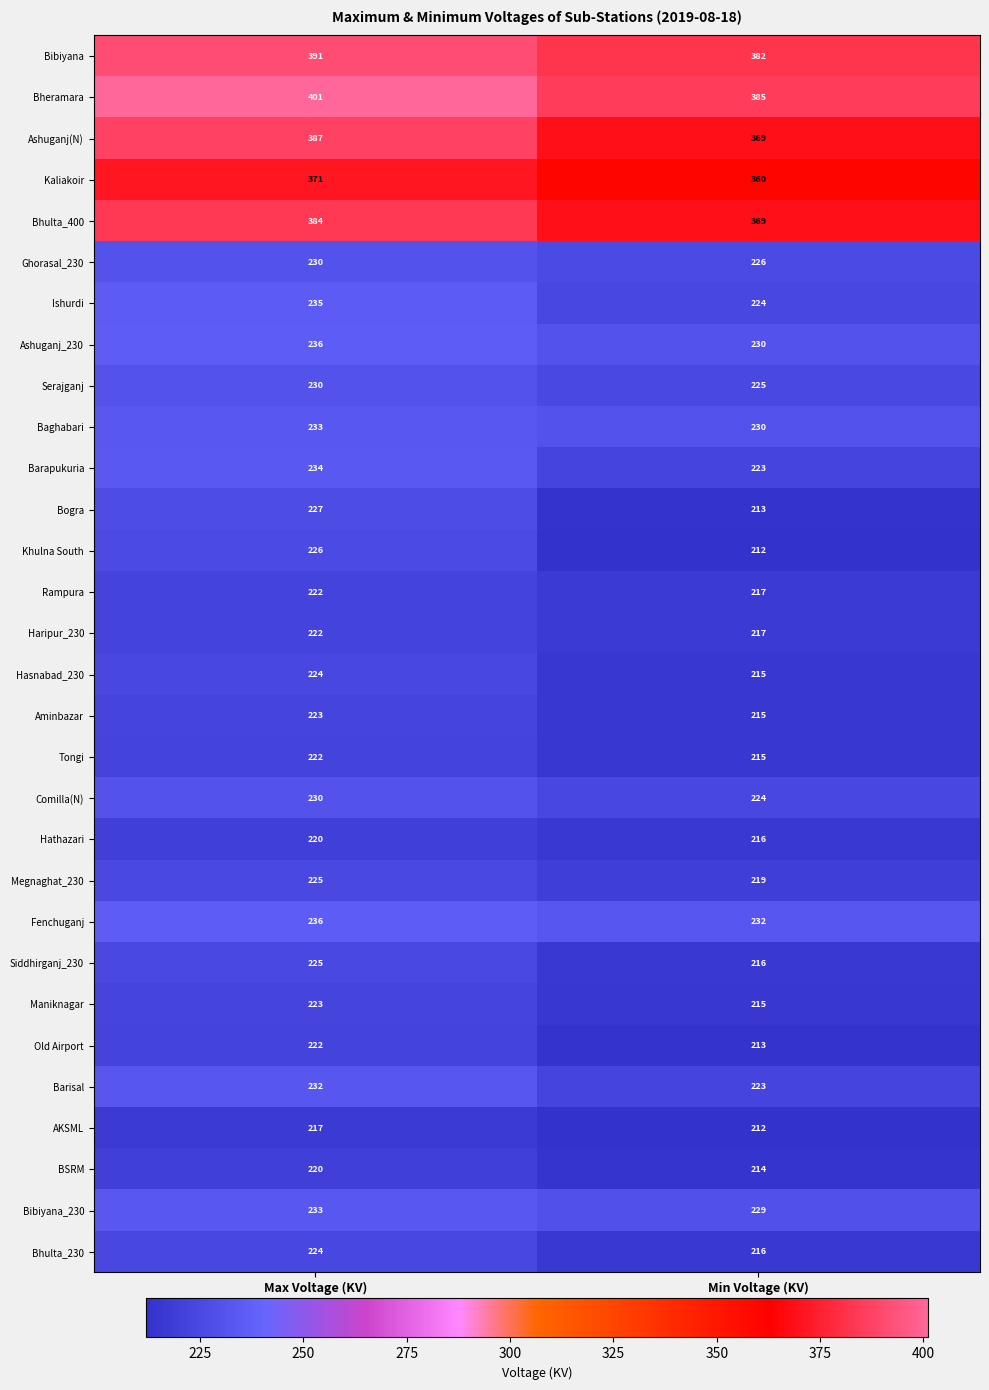

At which category is the sum across all series the highest?

Max Voltage (KV)